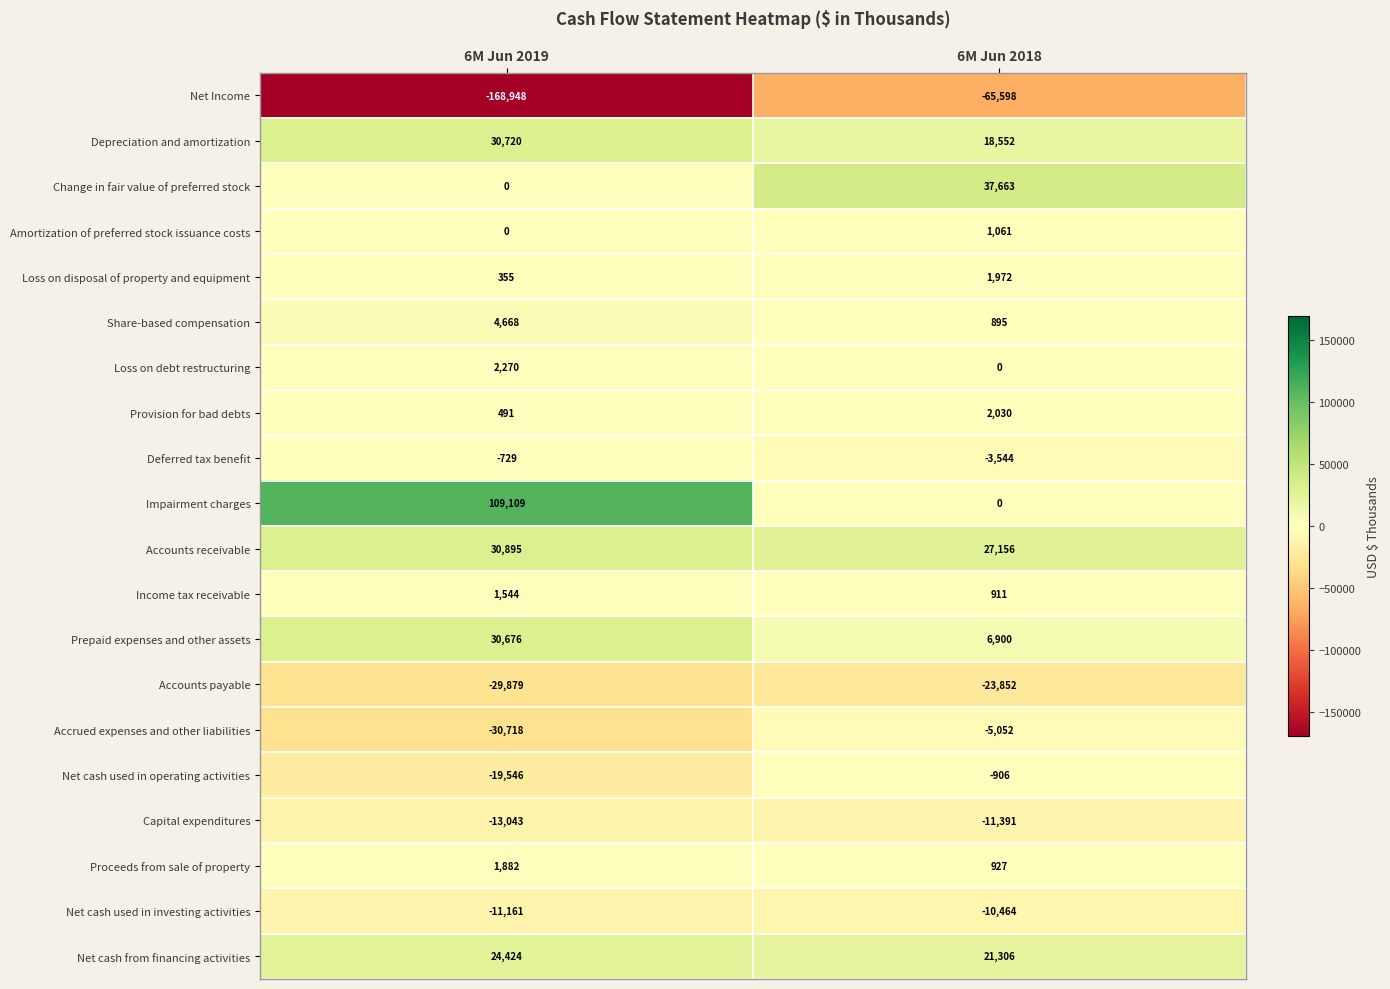

How many distinct data groups are displayed?

20